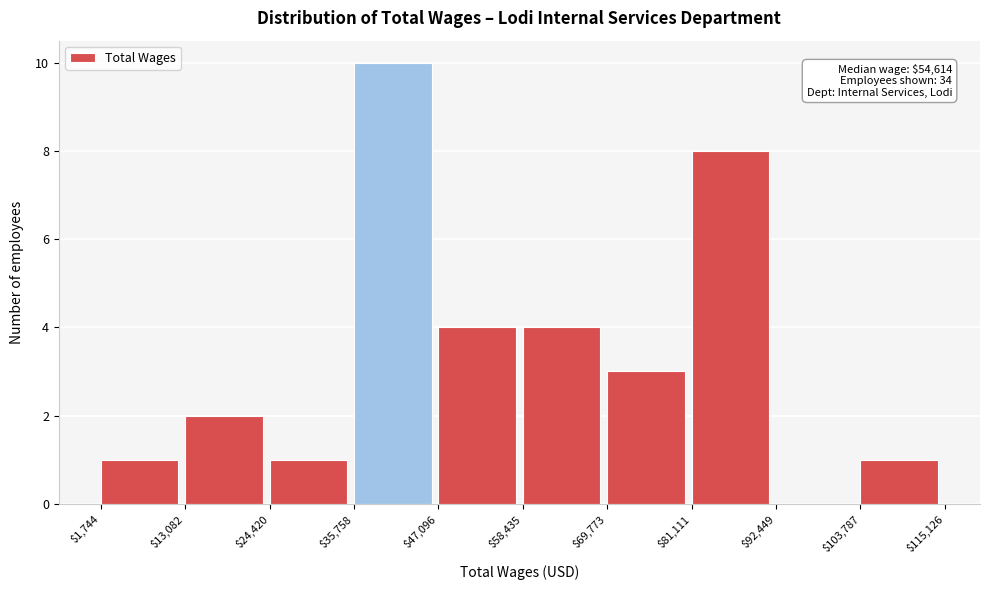

Over which range of the x-axis is the bar tallest?

$35,758 to $47,096